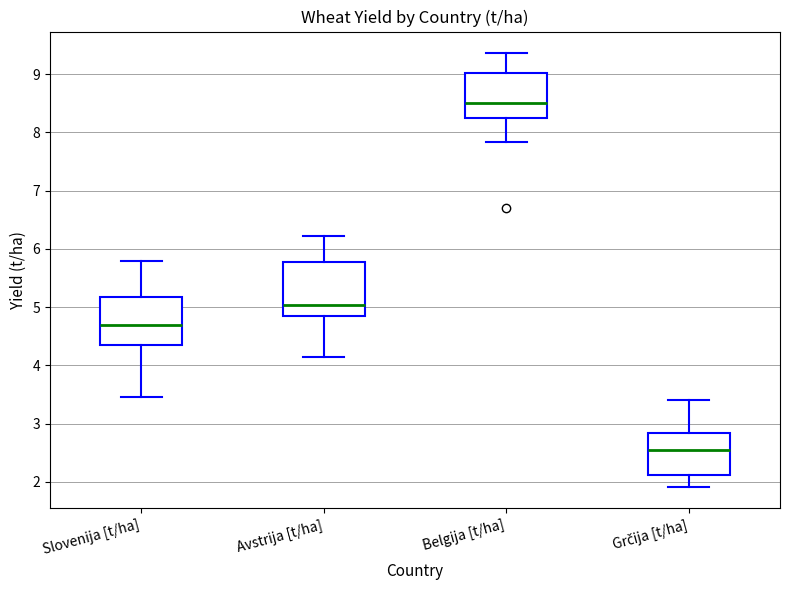

Reading left to right, transcribe this box plot: for each box, give where its median line is, the range the box spans, and where its two whiskers end, as read against the y-axis. The values are not printed on the chart, so give them approximately, as read against the axis.

Slovenija [t/ha]: median 4.7, box 4.4 to 5.2, whiskers 3.5 to 5.8
Avstrija [t/ha]: median 5.0, box 4.9 to 5.8, whiskers 4.1 to 6.2
Belgija [t/ha]: median 8.5, box 8.3 to 9.0, whiskers 7.8 to 9.4
Grčija [t/ha]: median 2.5, box 2.1 to 2.8, whiskers 1.9 to 3.4